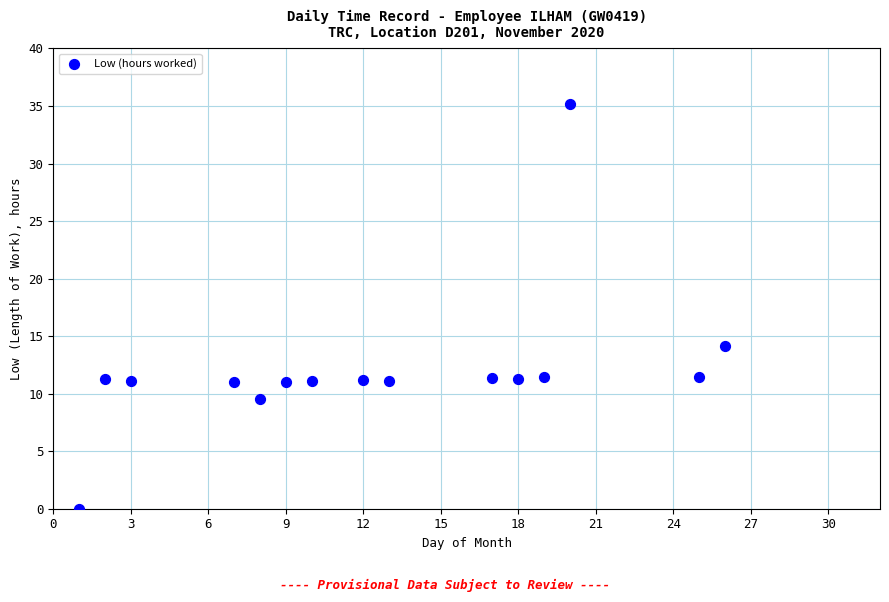

What is the range of Y values (max minus min)?

35.2